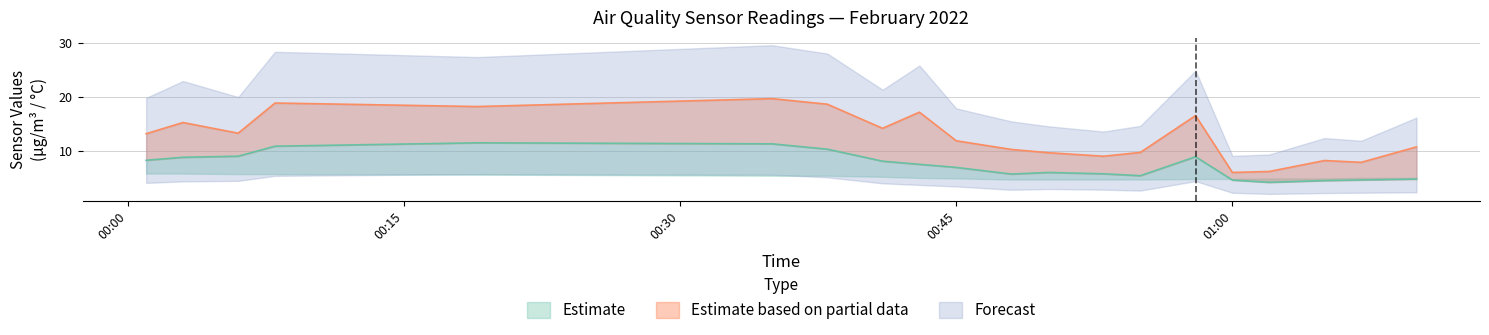

True or false: SDS_P1 and SDS_P2 cross at least once.

False